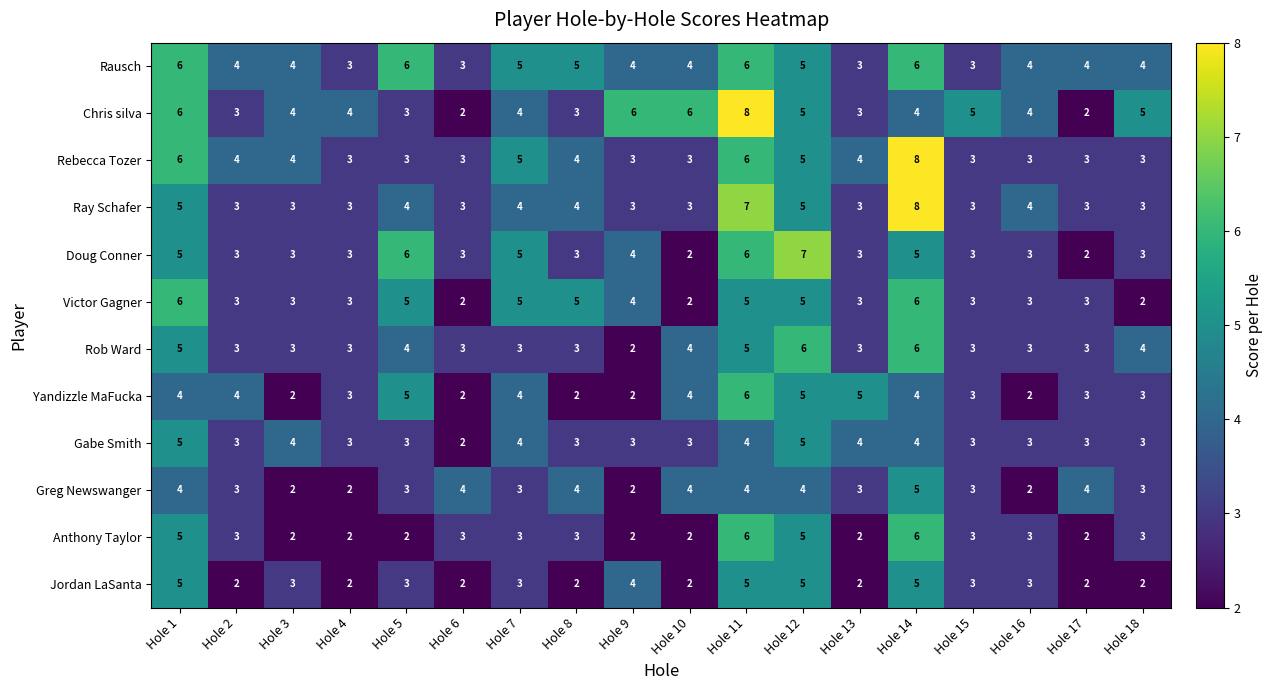

What is the spread (max minus min) of values at Hole 11?

4